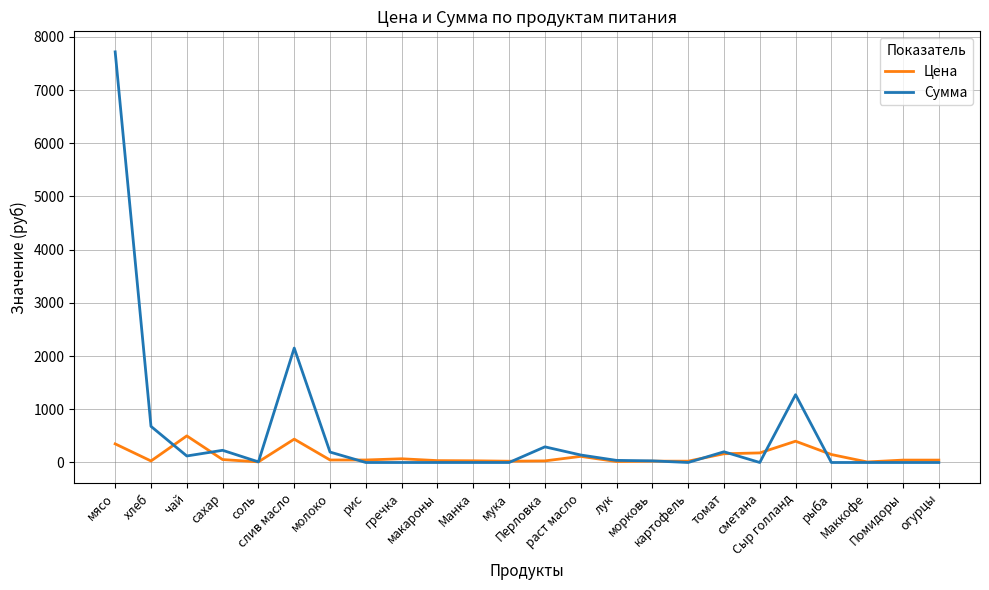

Where is Сумма nearest to the value 3858?

слив масло